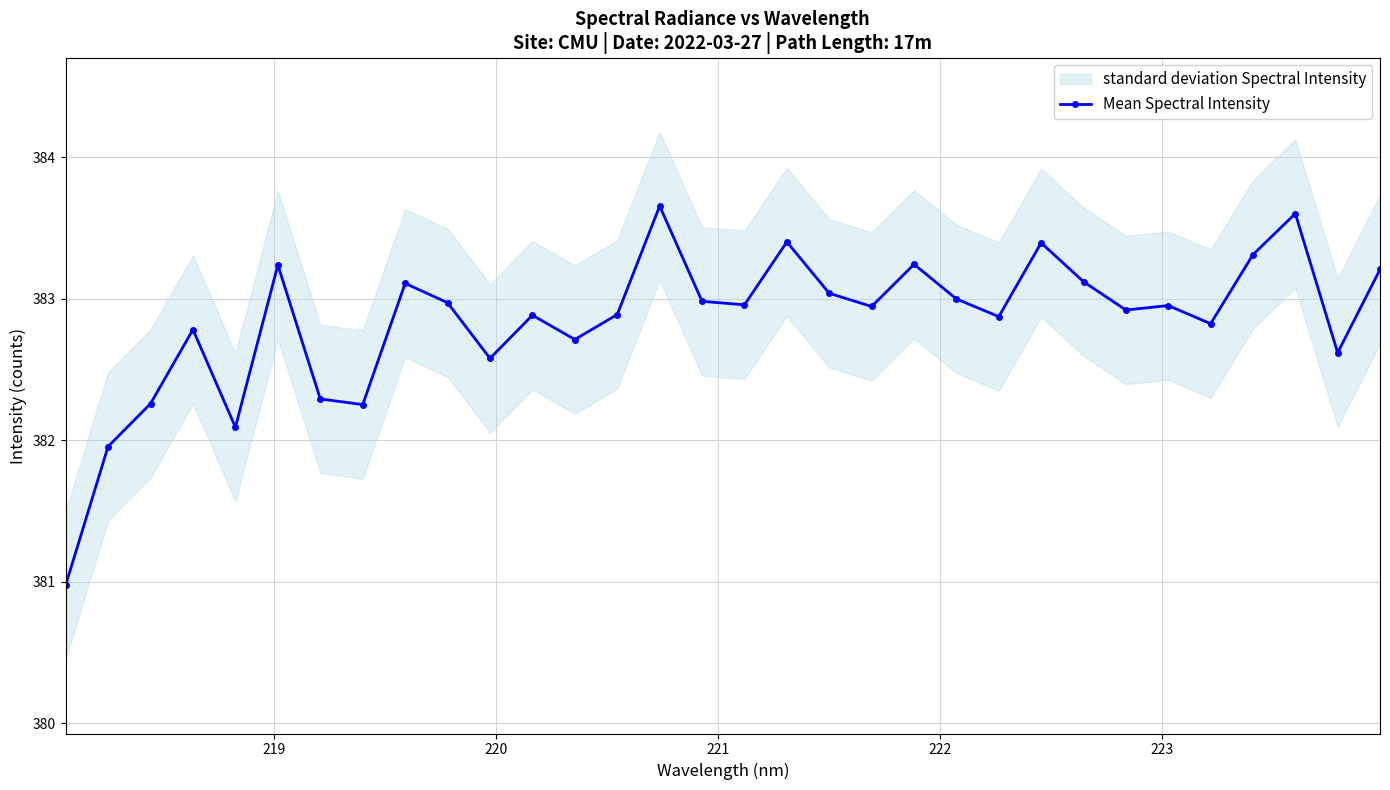

What is the value of the Mean Spectral Intensity point at the 19th from the left?

383.0